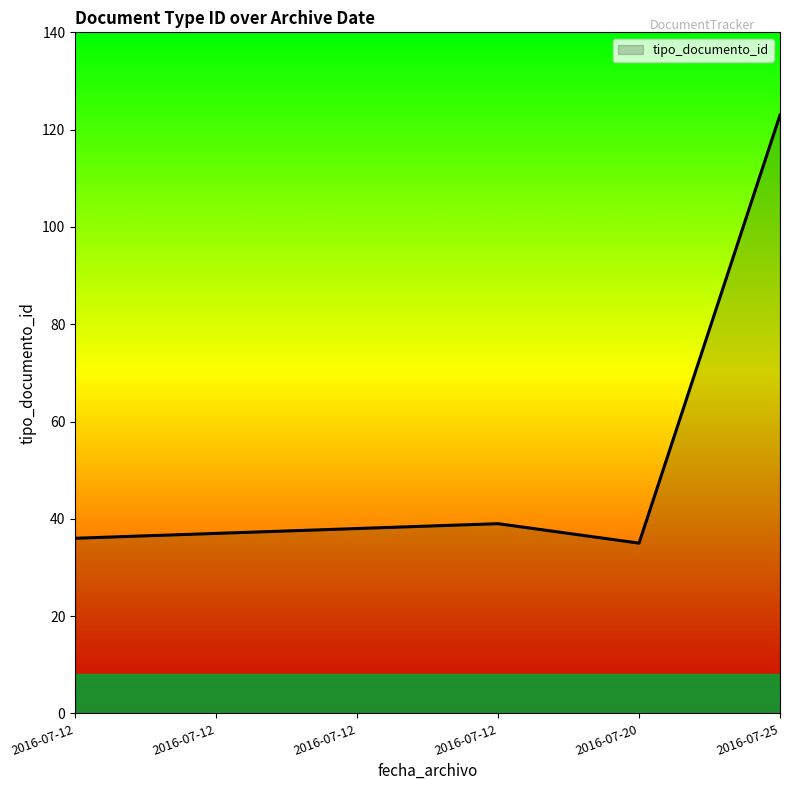

List the labels in order of value, largest first.

2016-07-25, 2016-07-12, 2016-07-12, 2016-07-12, 2016-07-12, 2016-07-20